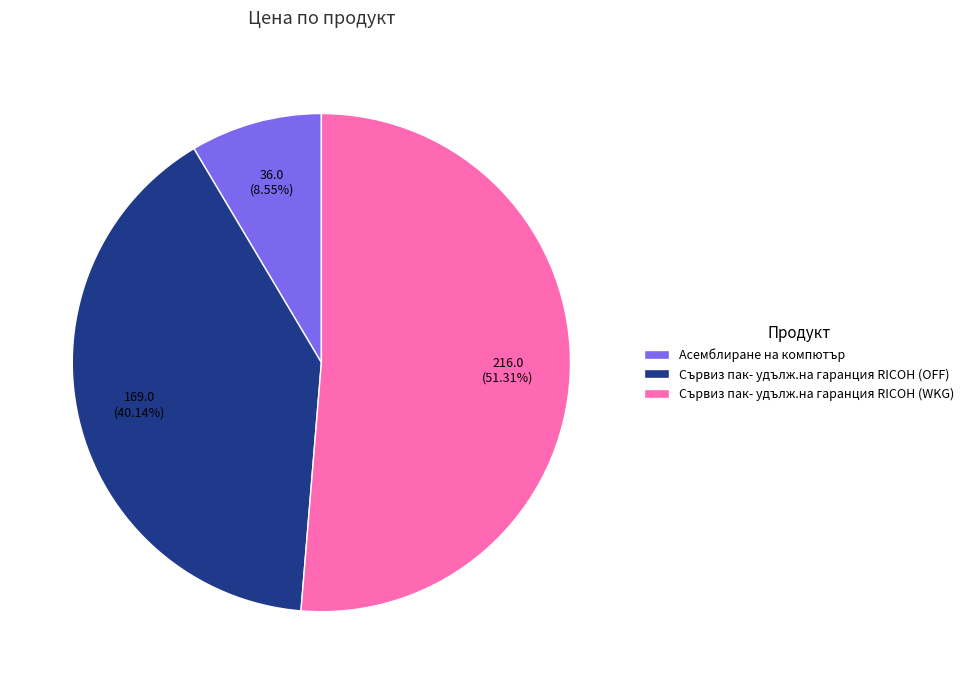

Do Сървиз пак- удълж.на гаранция RICOH (OFF) and Асемблиране на компютър together represent more than half of the pie?

No